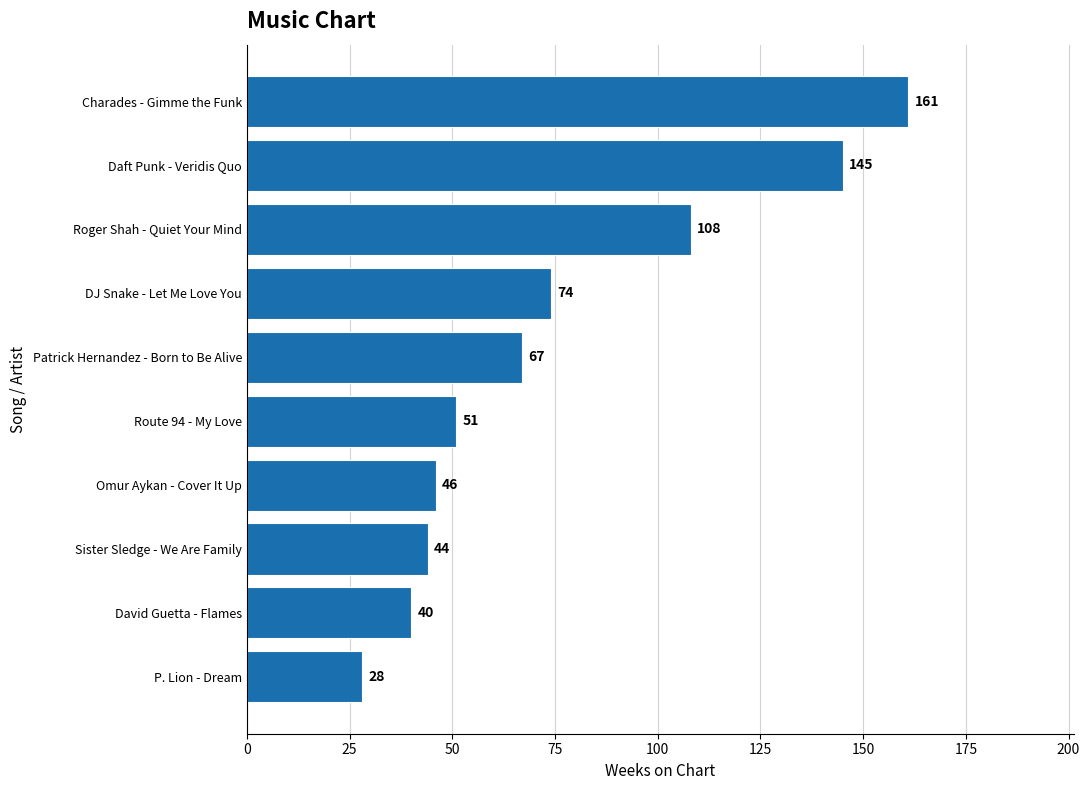

How many values are below 67?

5